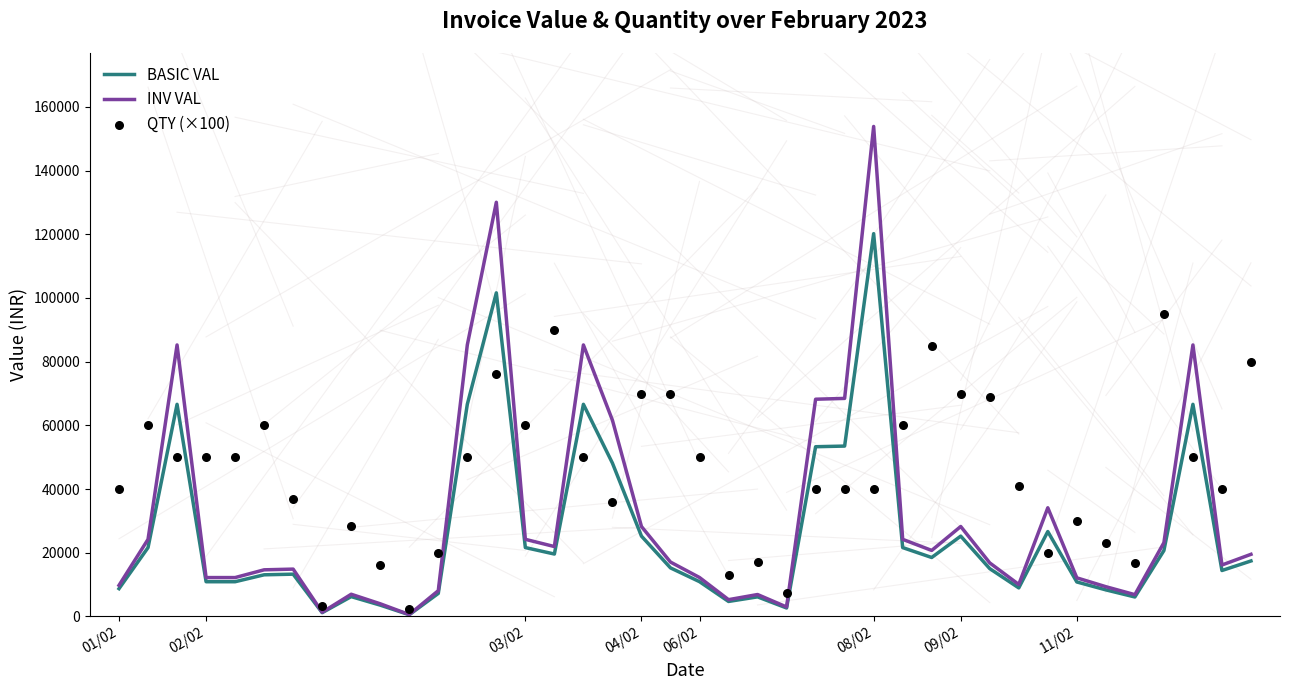

Which series reaches the minimum Y coordinate?

BASIC VAL